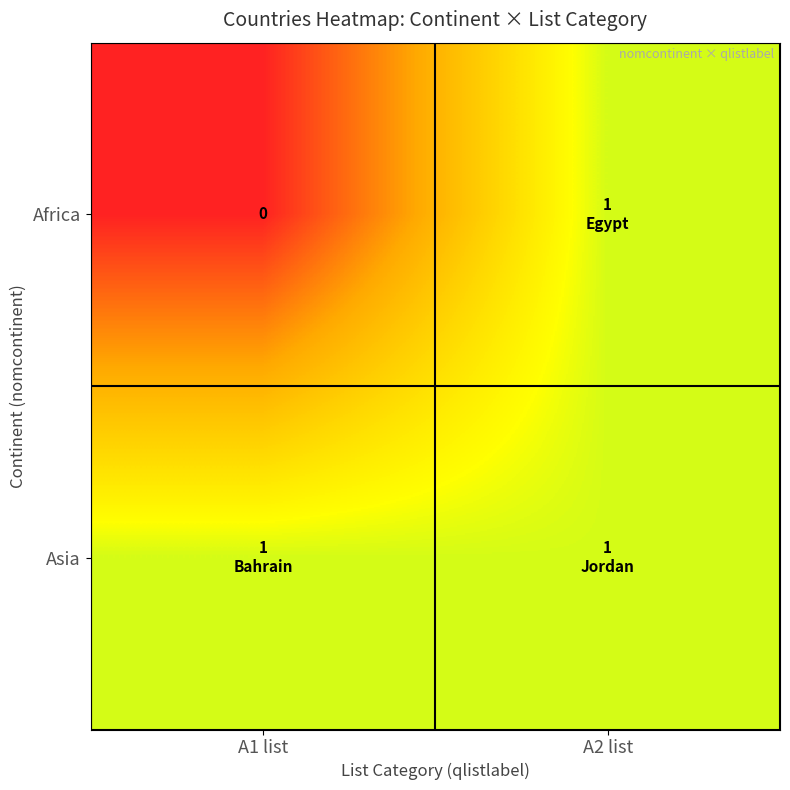

What value does the Asia series have at A2 list?

1